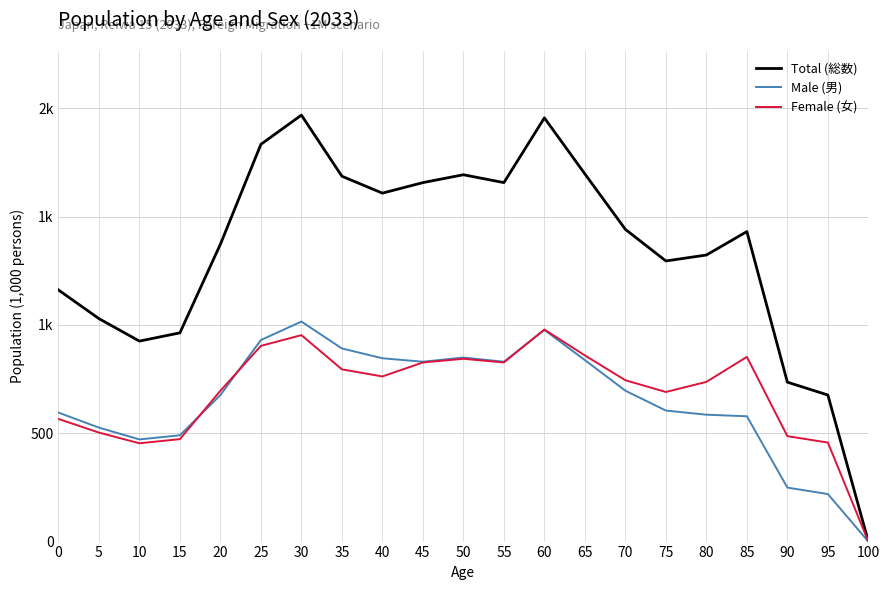

How many times do Male (男) and Female (女) cross each other?

3